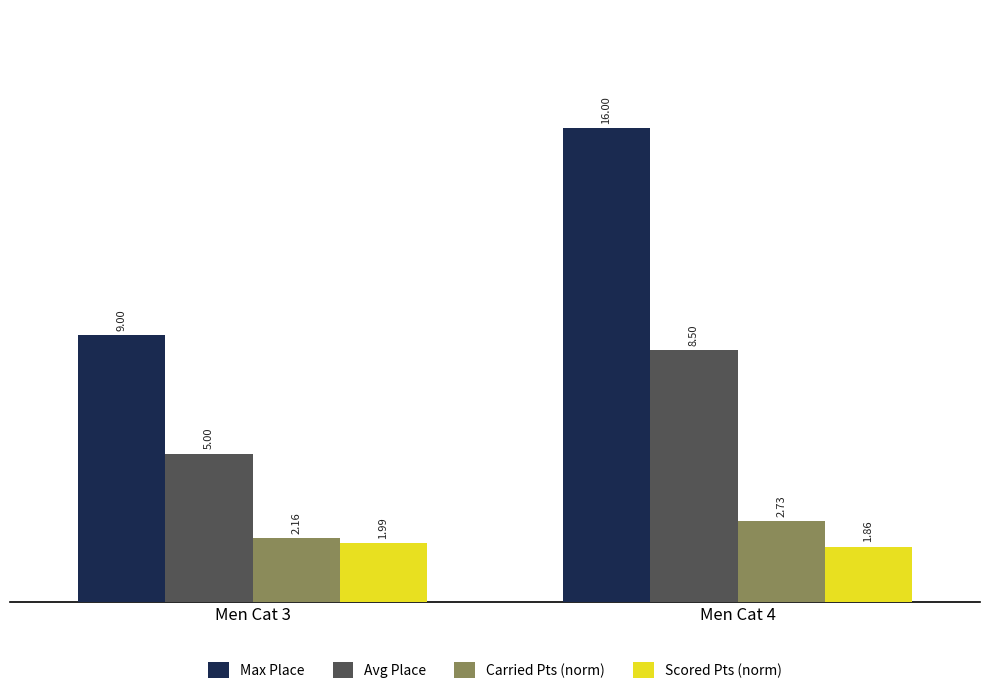

The value of Avg Place at Men Cat 3 is 5.0. True or false?

True